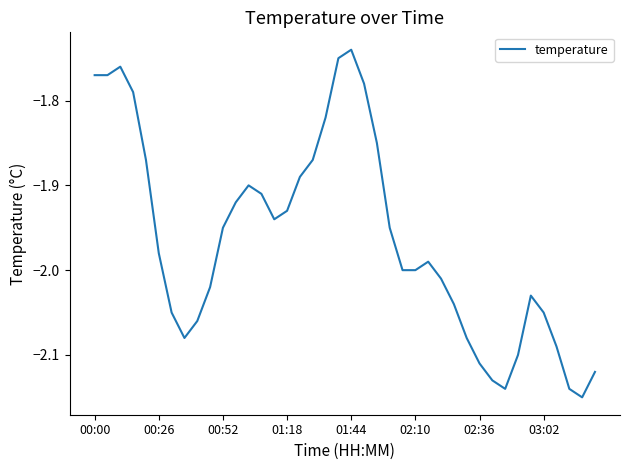

At which label is the value closest to -1?

01:44